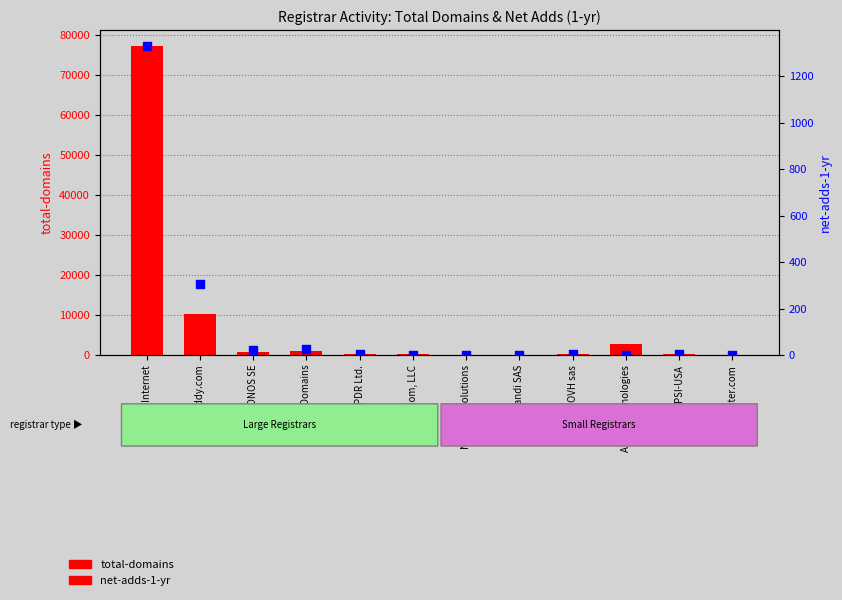

Which series has the widest spread of Y values?

total-domains